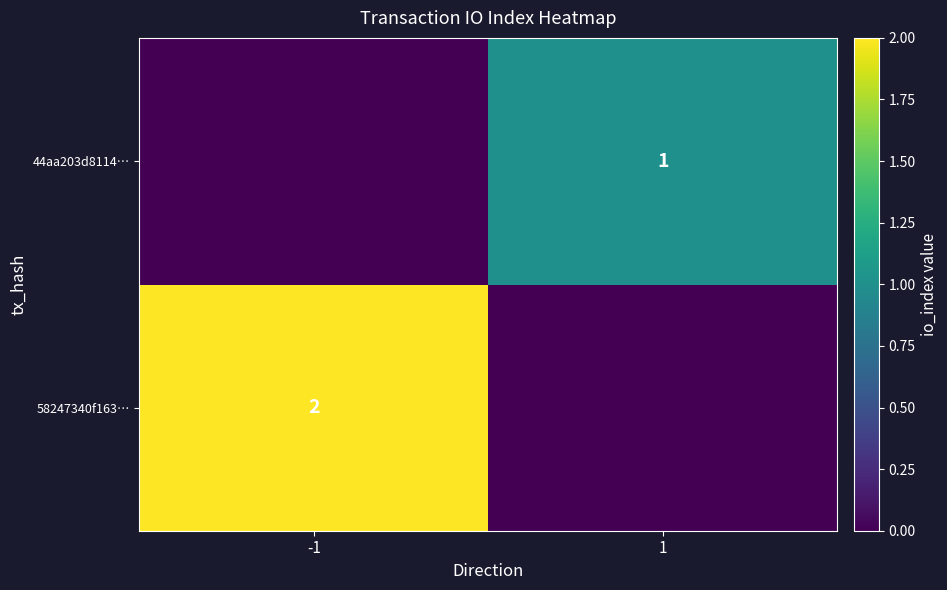

Is it true that 58247340f163… equals 3 at -1?

False